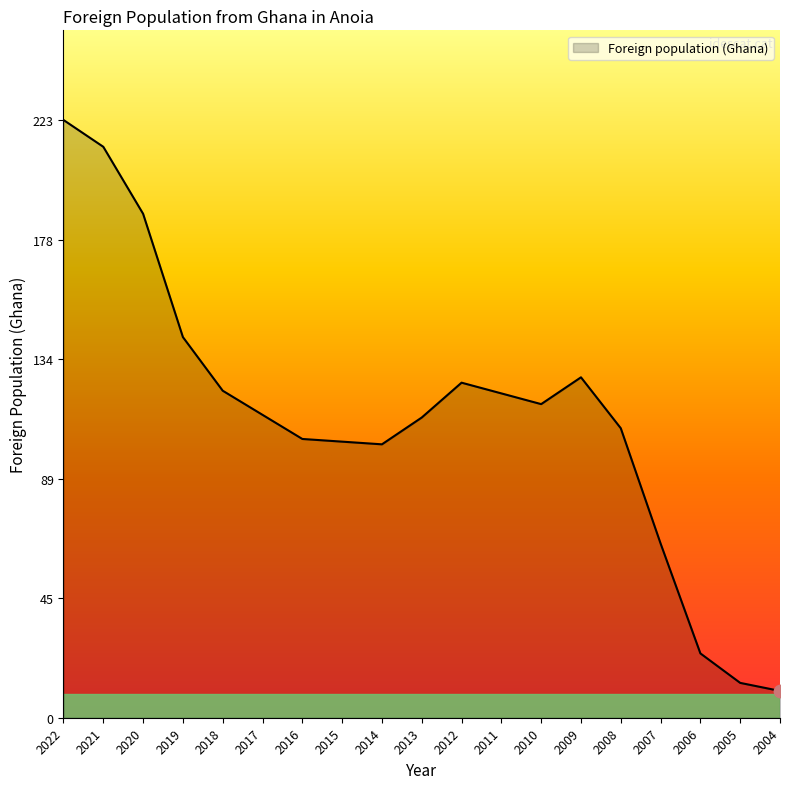

What is the change in value from 2018 to 2006?

-98